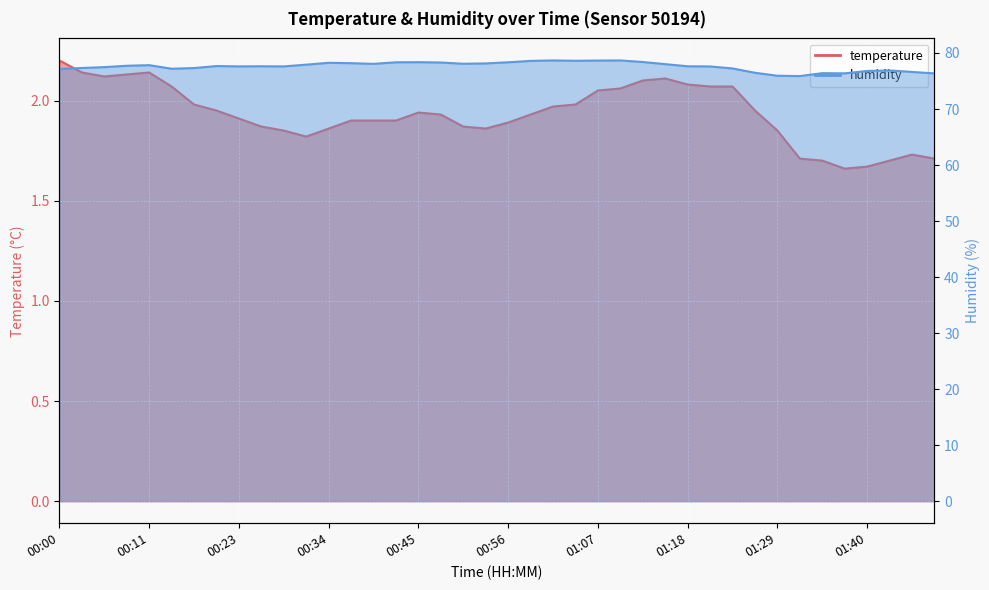

How many interior local valleys does the temperature series have?

4